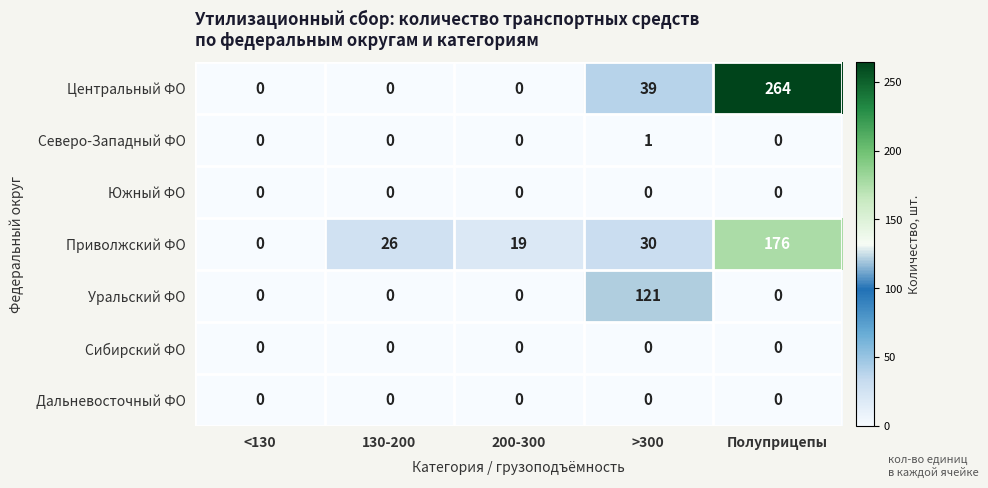

At which category is the sum across all series the highest?

Полуприцепы